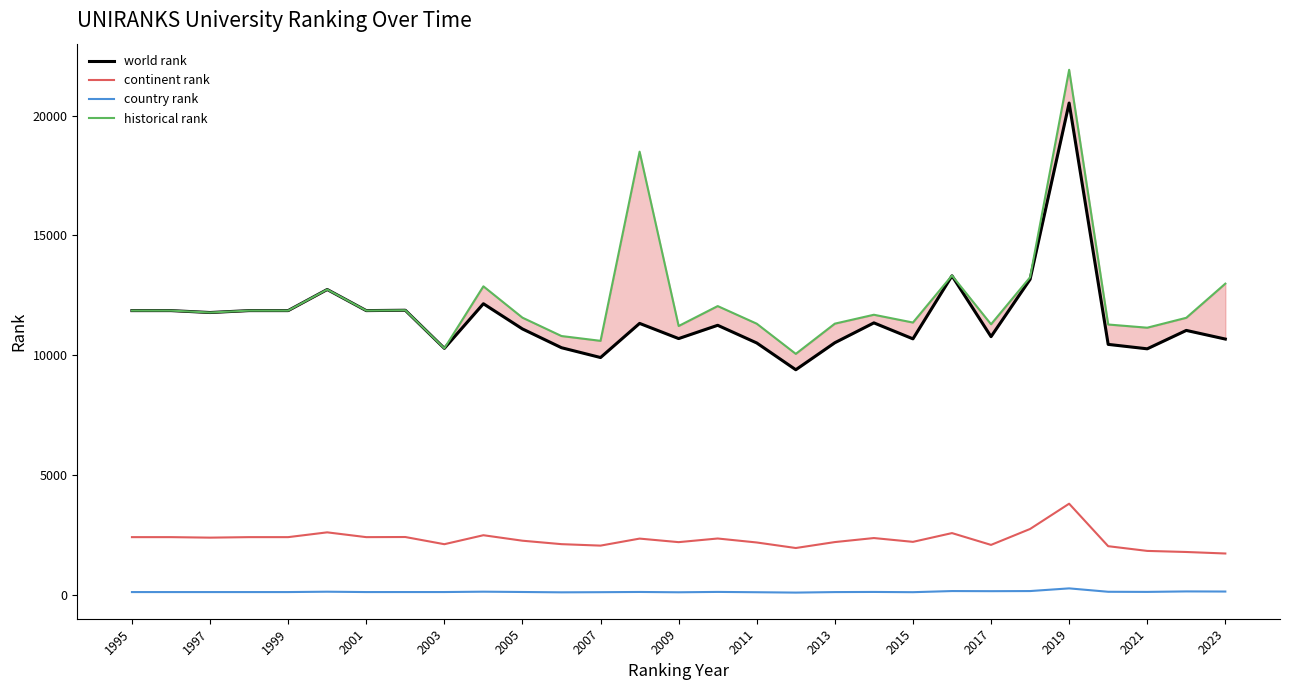

True or false: country rank and continent rank cross at least once.

False